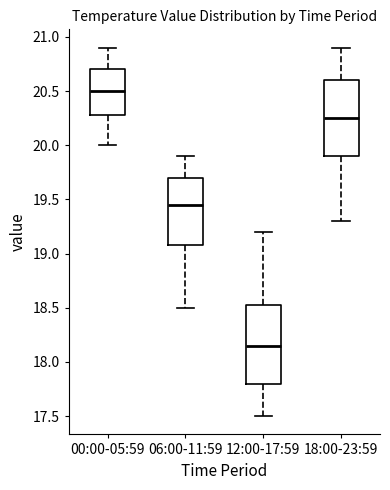

Reading left to right, read every box against the y-axis: the position of its median line, the range the box covers, and the ends of its whiskers. The values are not printed on the chart, so give them approximately, as read against the axis.

00:00-05:59: median 20.50, box 20.30 to 20.70, whiskers 20.00 to 20.90
06:00-11:59: median 19.45, box 19.10 to 19.70, whiskers 18.50 to 19.90
12:00-17:59: median 18.15, box 17.80 to 18.55, whiskers 17.50 to 19.20
18:00-23:59: median 20.25, box 19.90 to 20.60, whiskers 19.30 to 20.90